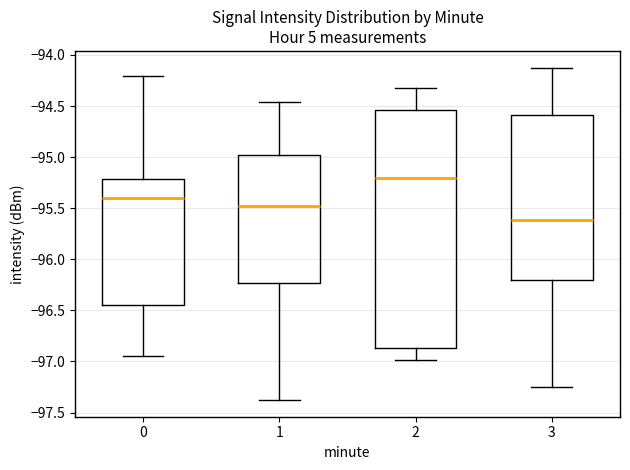

Reading left to right, transcribe this box plot: for each box, give where its median line is, the range the box spans, and where its two whiskers end, as read against the y-axis. The values are not printed on the chart, so give them approximately, as read against the axis.

0: median -95.40, box -96.45 to -95.20, whiskers -96.95 to -94.20
1: median -95.50, box -96.25 to -95.00, whiskers -97.40 to -94.45
2: median -95.20, box -96.85 to -94.55, whiskers -97.00 to -94.30
3: median -95.60, box -96.20 to -94.60, whiskers -97.25 to -94.10